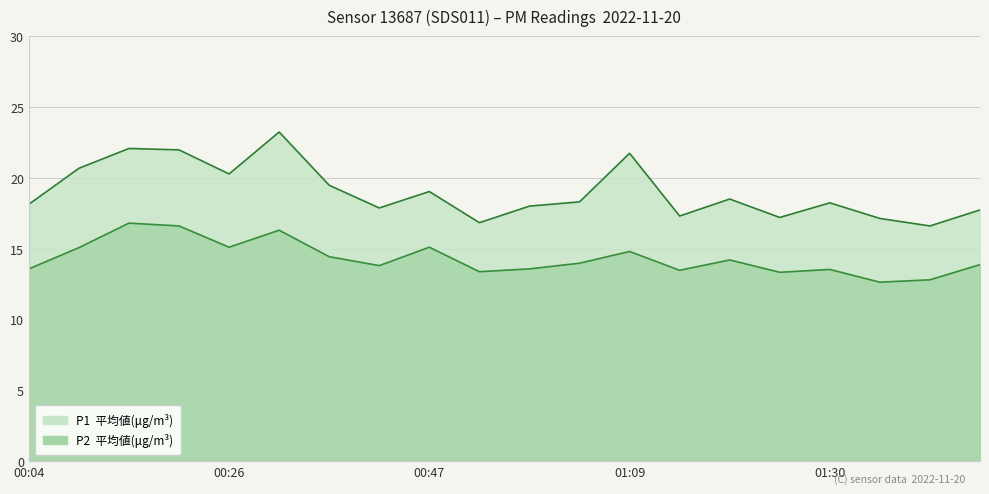

What are all the series names shown in the legend?

P1, P2